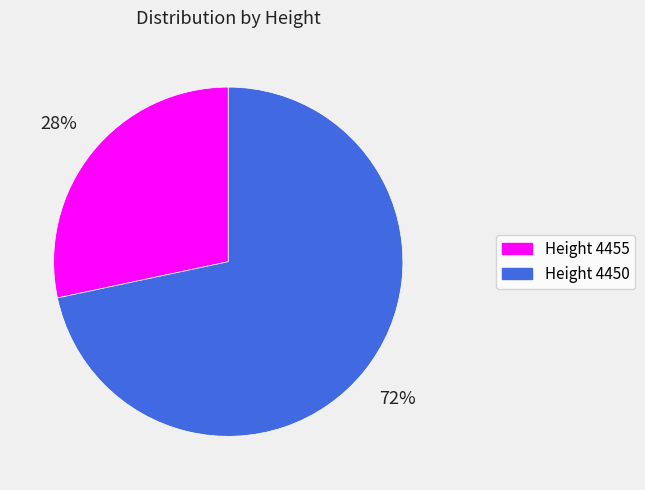

Between Height 4455 and Height 4450, which is larger?

Height 4450